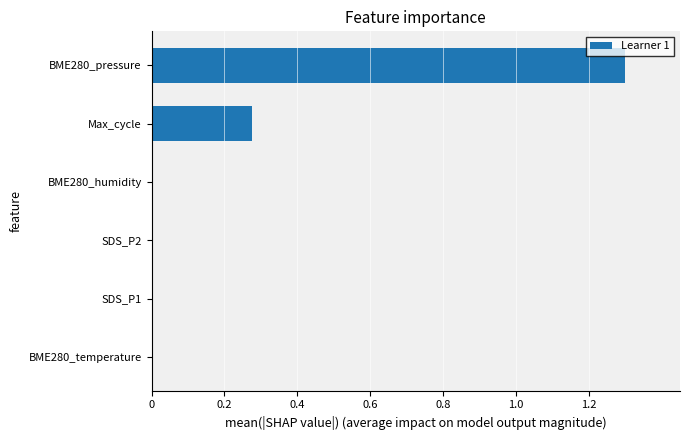

What is the greatest value displayed?

1.3